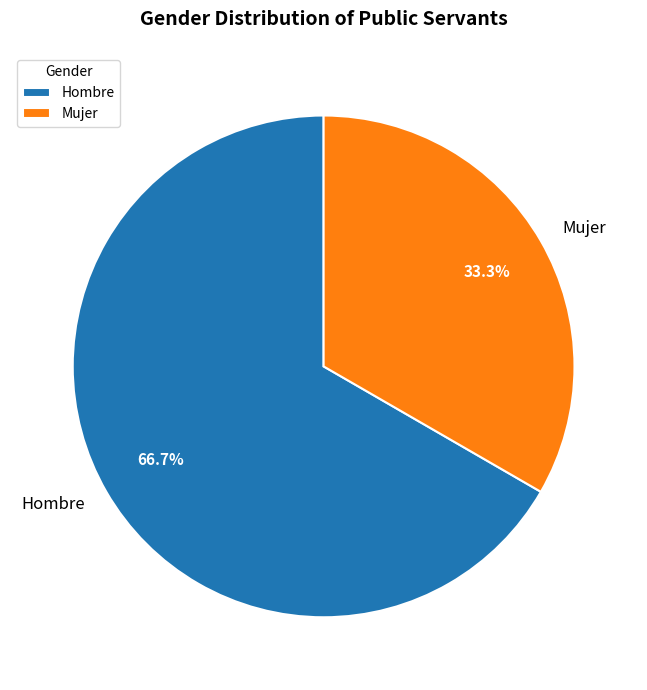

Combined, do Mujer and Hombre account for over 50%?

Yes